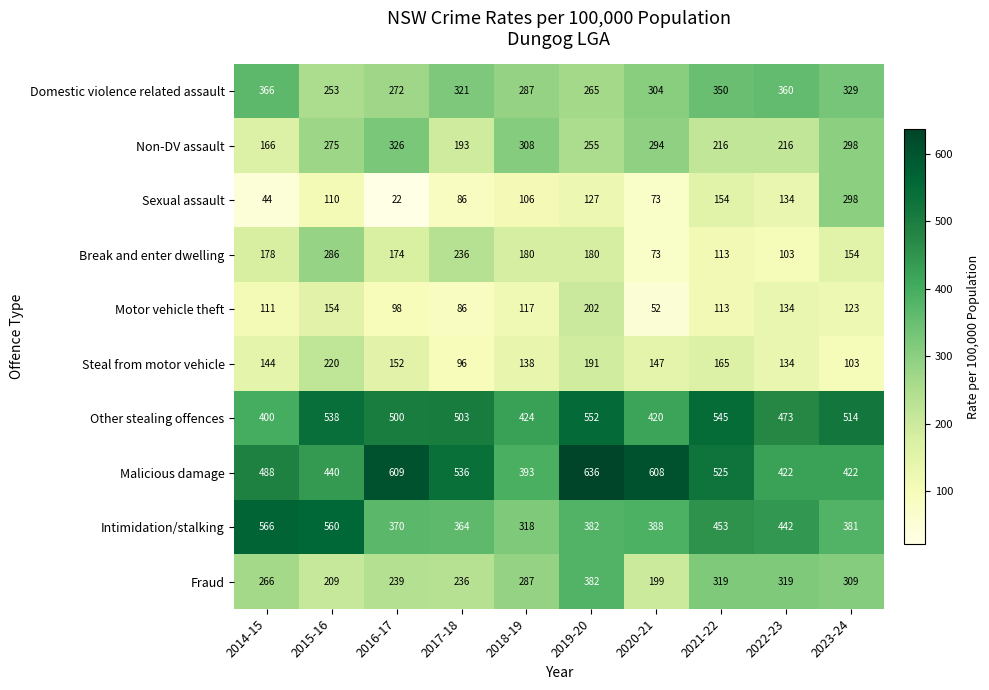

What is the greatest value displayed?

636